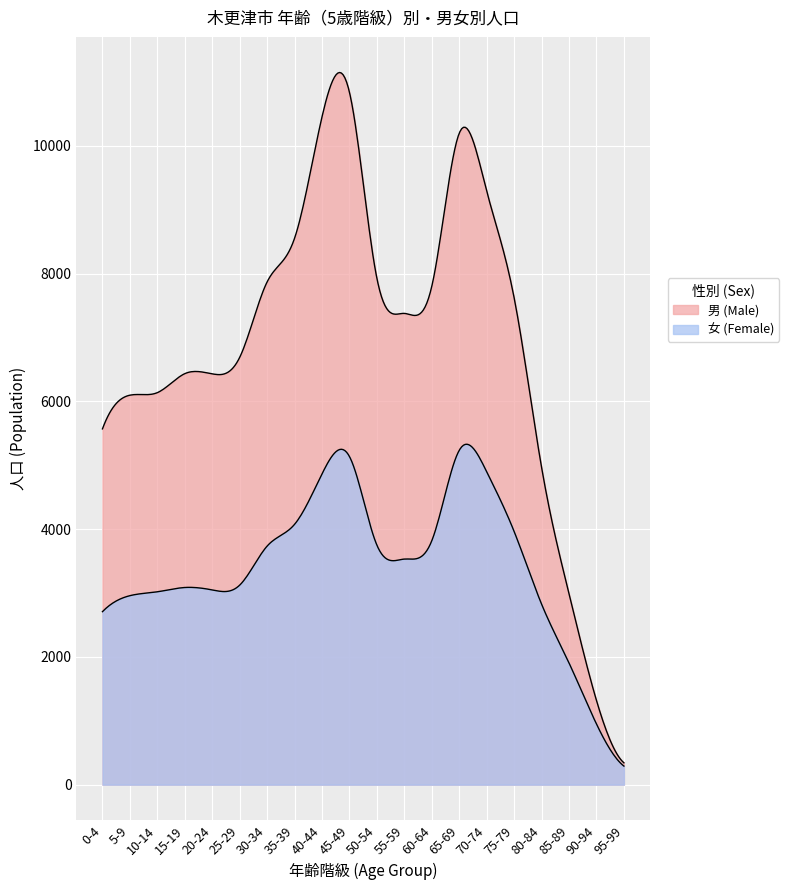

What is the lowest value of the 男 (Male) series?

342